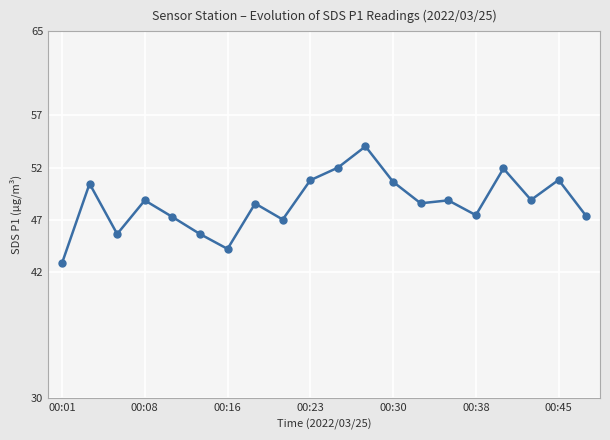

How many lines are shown in the chart?

1